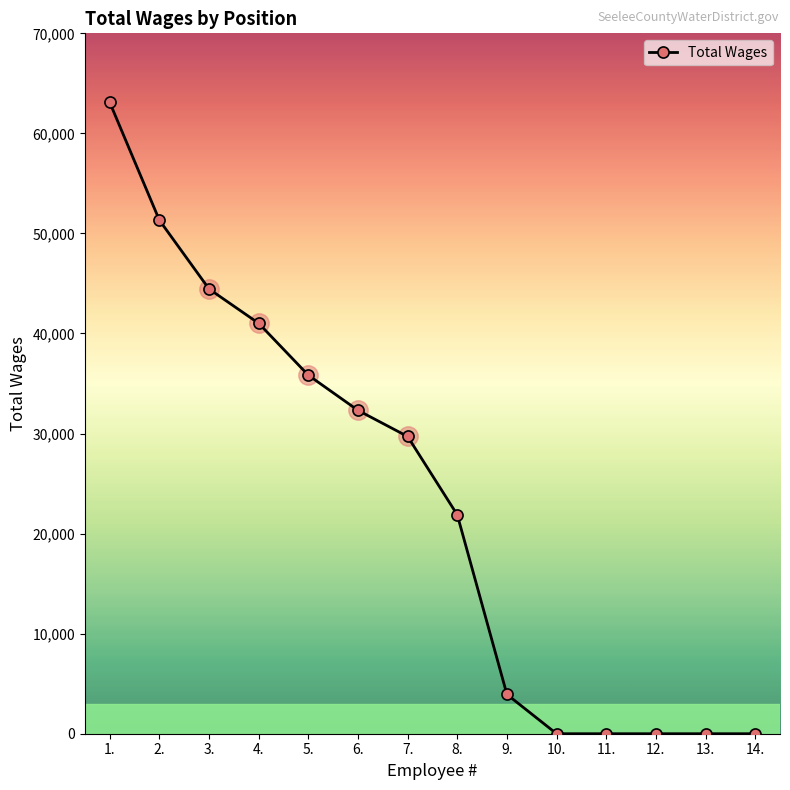

What is the label of the 14th point from the right?

1.